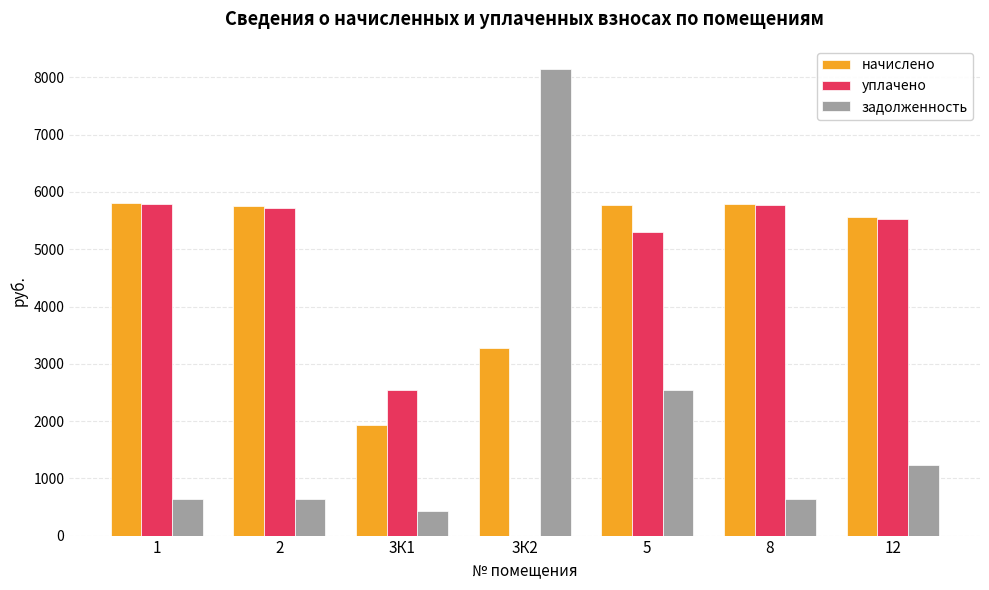

Which series has the largest total across all categories?

начислено